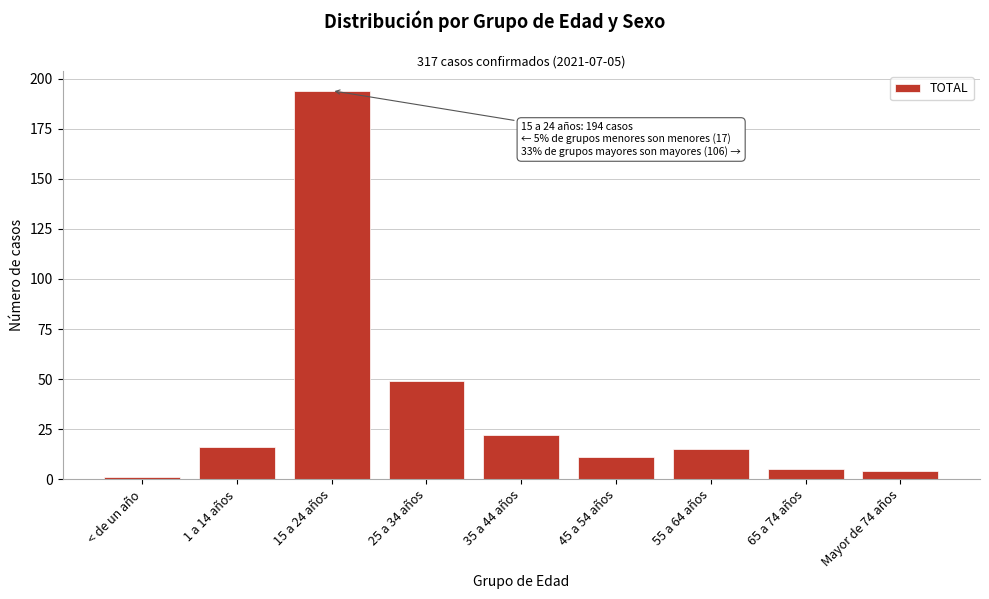

Reading left to right, what are all the values shown in this chart?

1	16	194	49	22	11	15	5	4